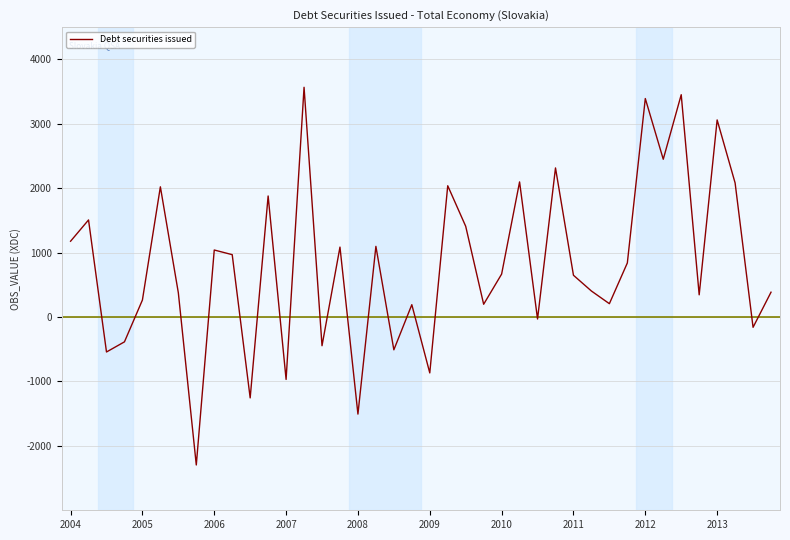

How many interior local peaks (higher than both neighbors) does the data have?

14